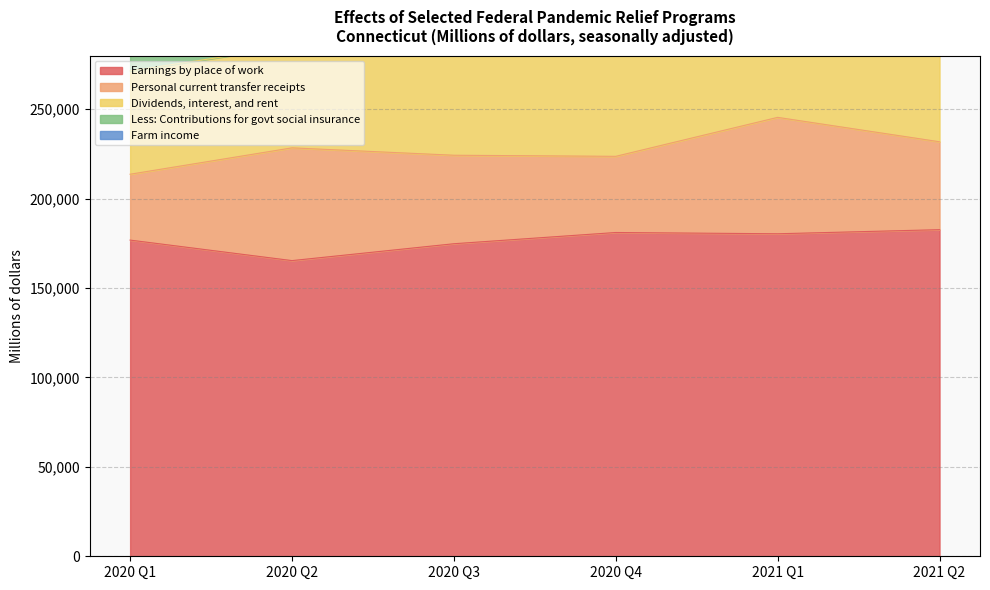

Between 2020 Q3 and 2021 Q2, which series saw the biggest shift?

Earnings by place of work